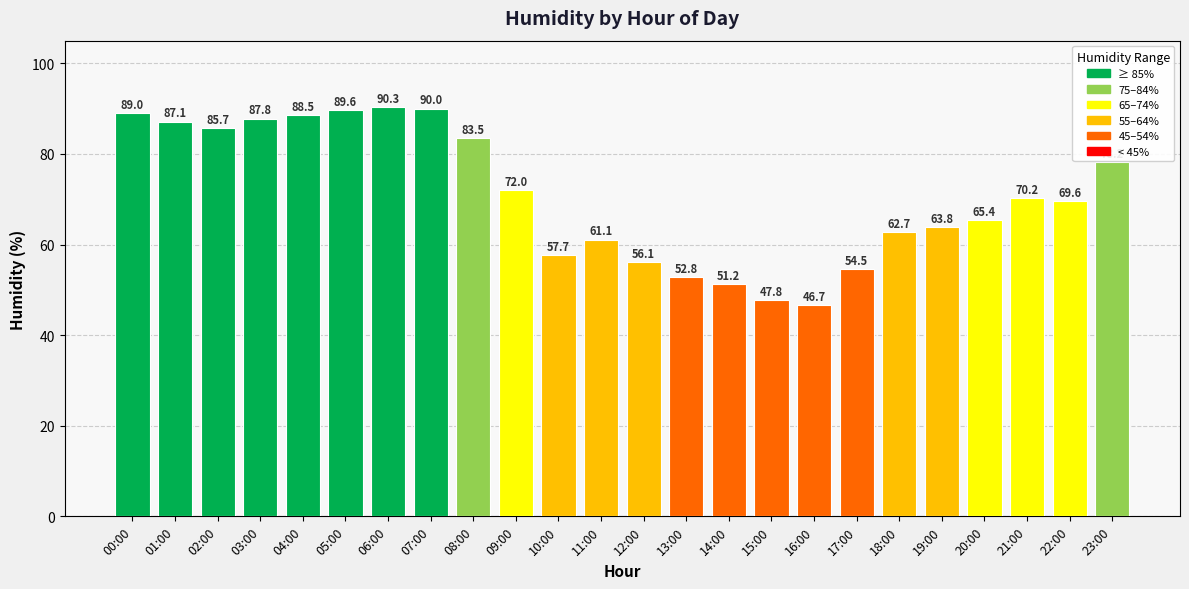

What is the value of the 23rd bar from the left?

69.6